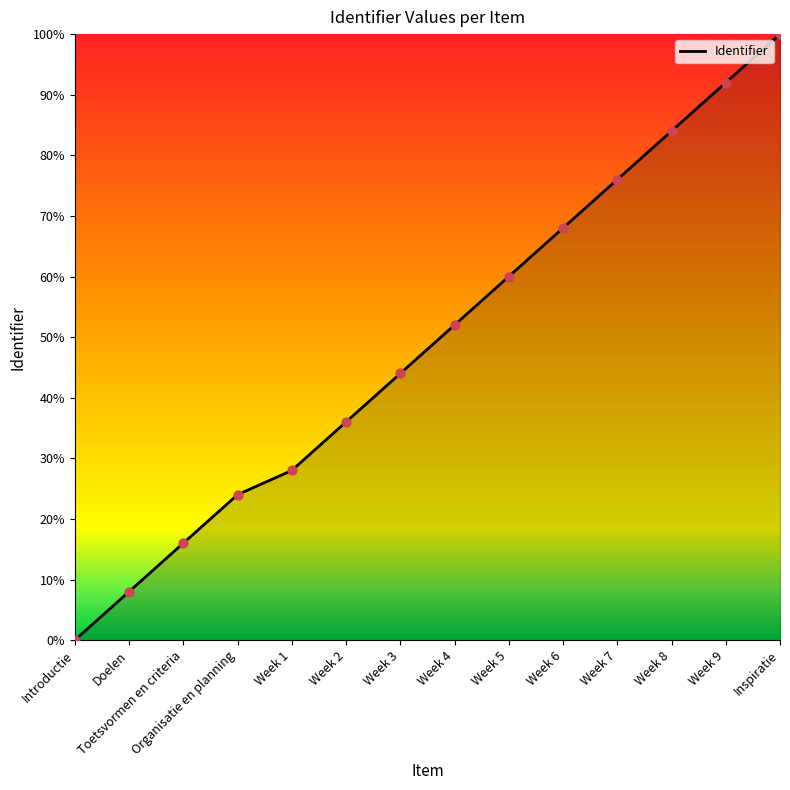

Which has a higher value, Week 8 or Week 7?

Week 8